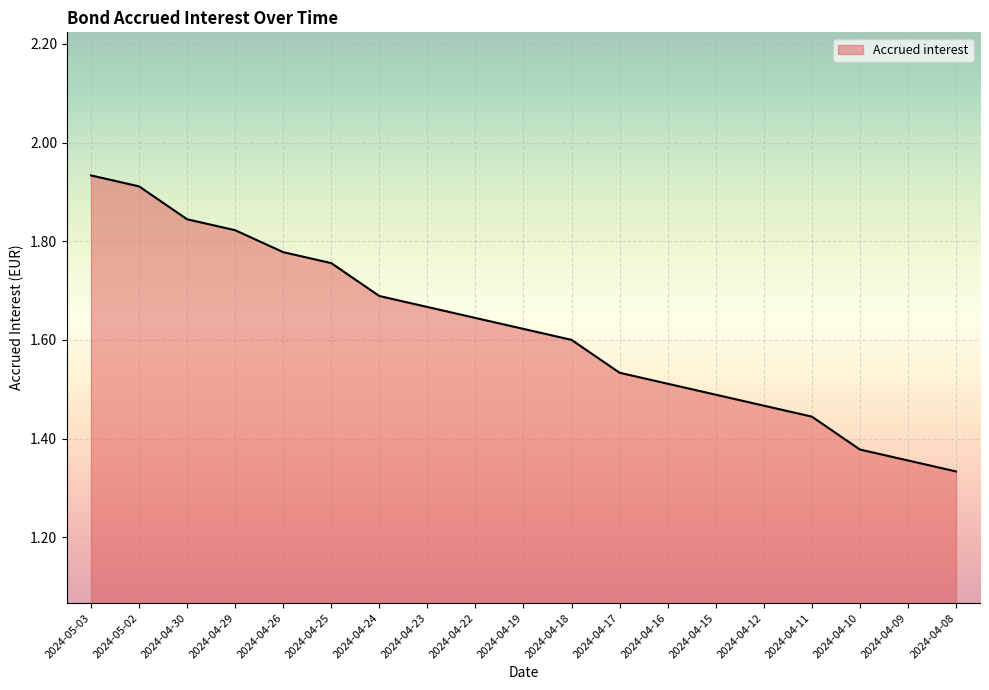

True or false: the data shows 1.7 at 2024-04-24.

True